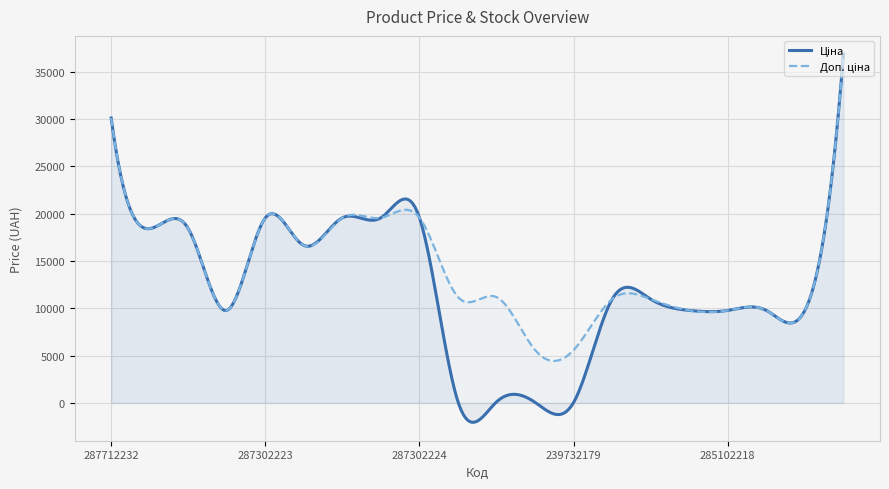

What is the minimum value shown in the chart?

-2050.8